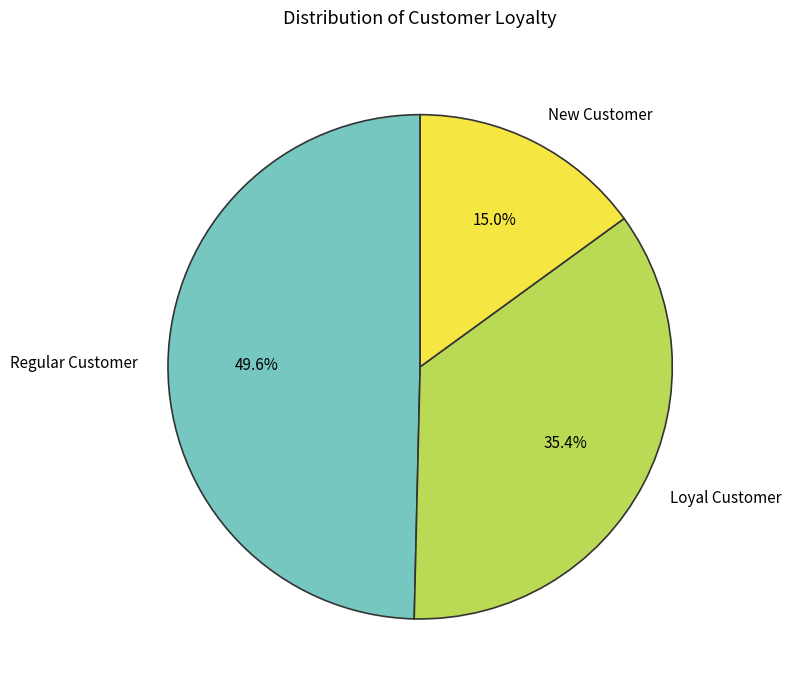

What is the smallest slice in the pie chart?

New Customer